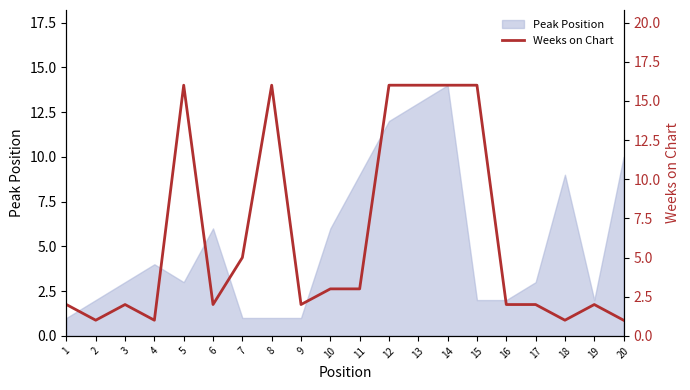

How many lines are shown in the chart?

1